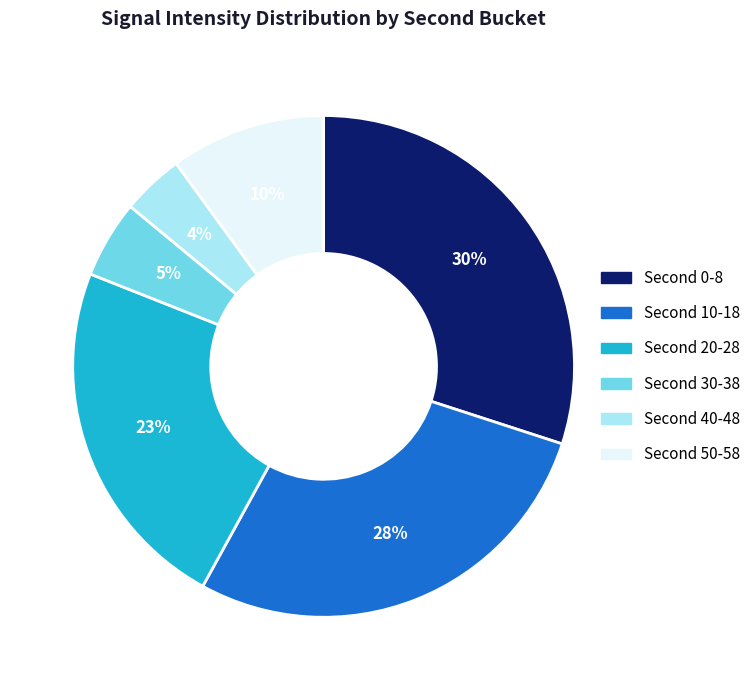

Is there a majority slice in this chart?

No